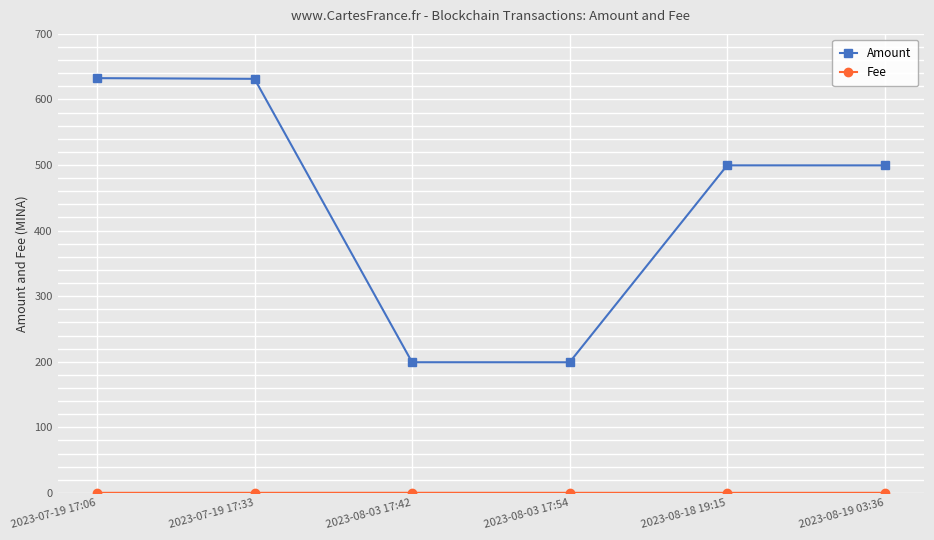

Read the Amount value at 2023-07-19 17:06.

632.5